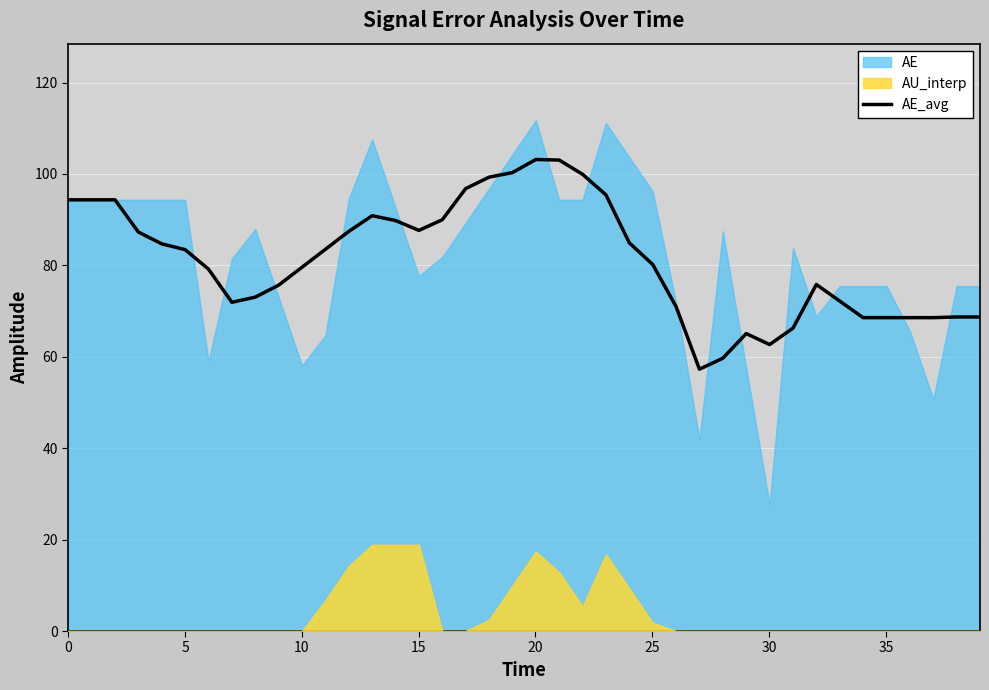

What is the maximum value for AE_avg?

103.2